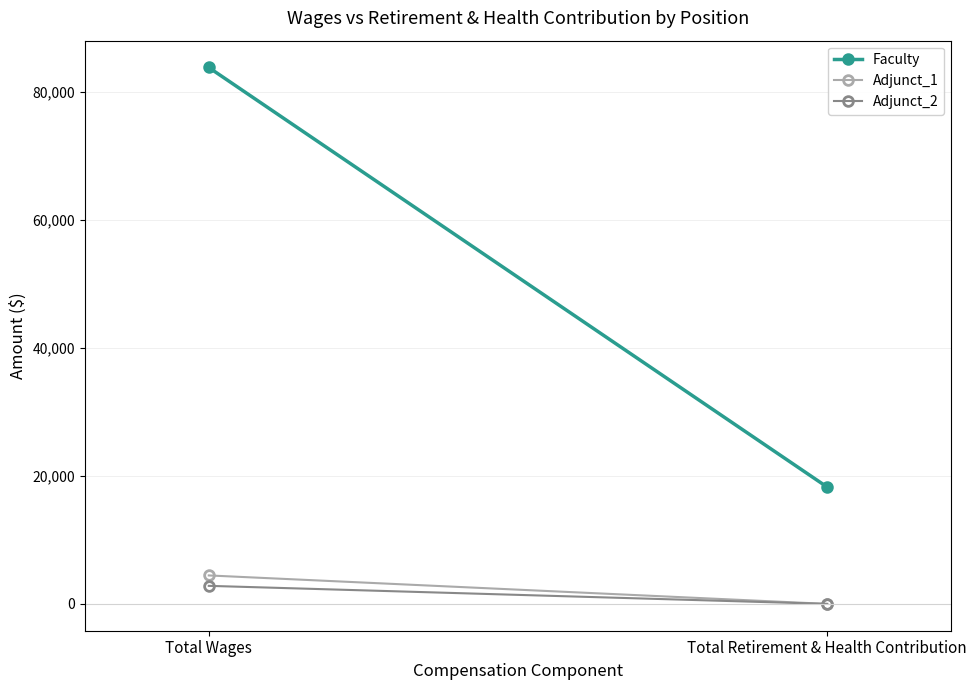

List the series in order of their peak value, highest first.

Faculty, Adjunct_1, Adjunct_2